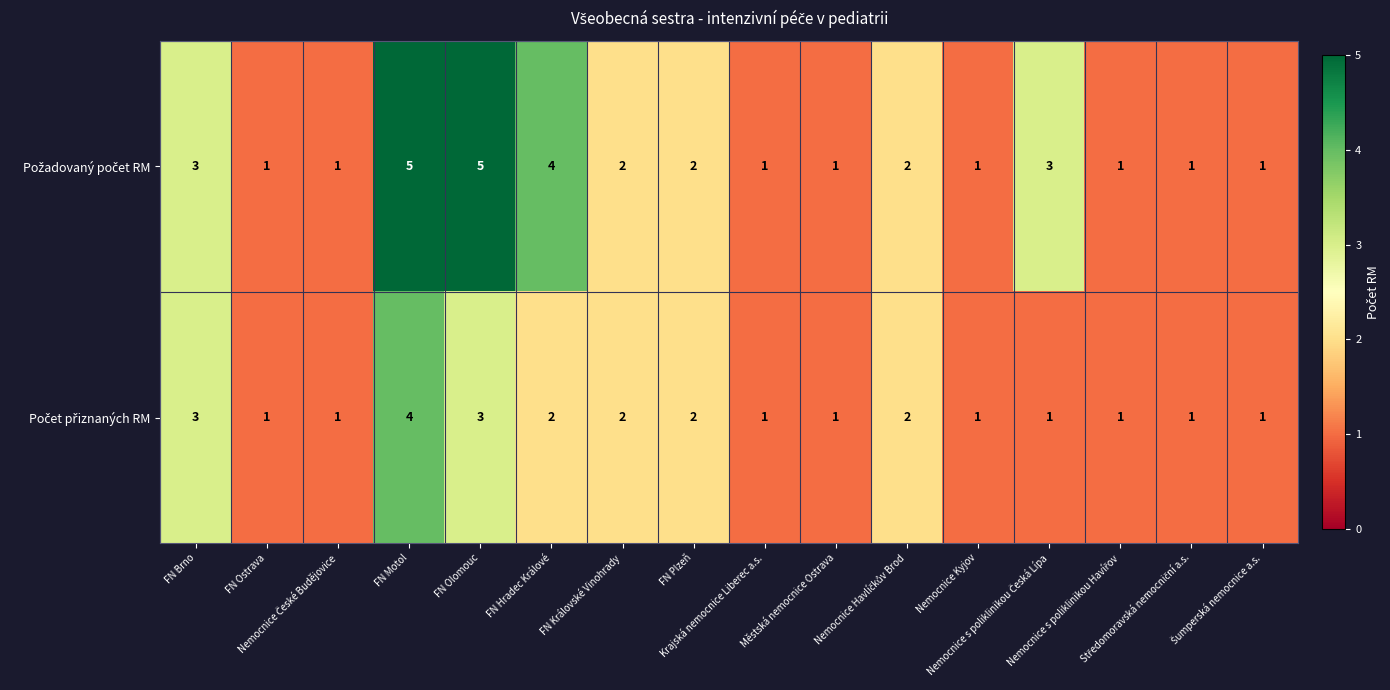

How many data points does each series have?

16